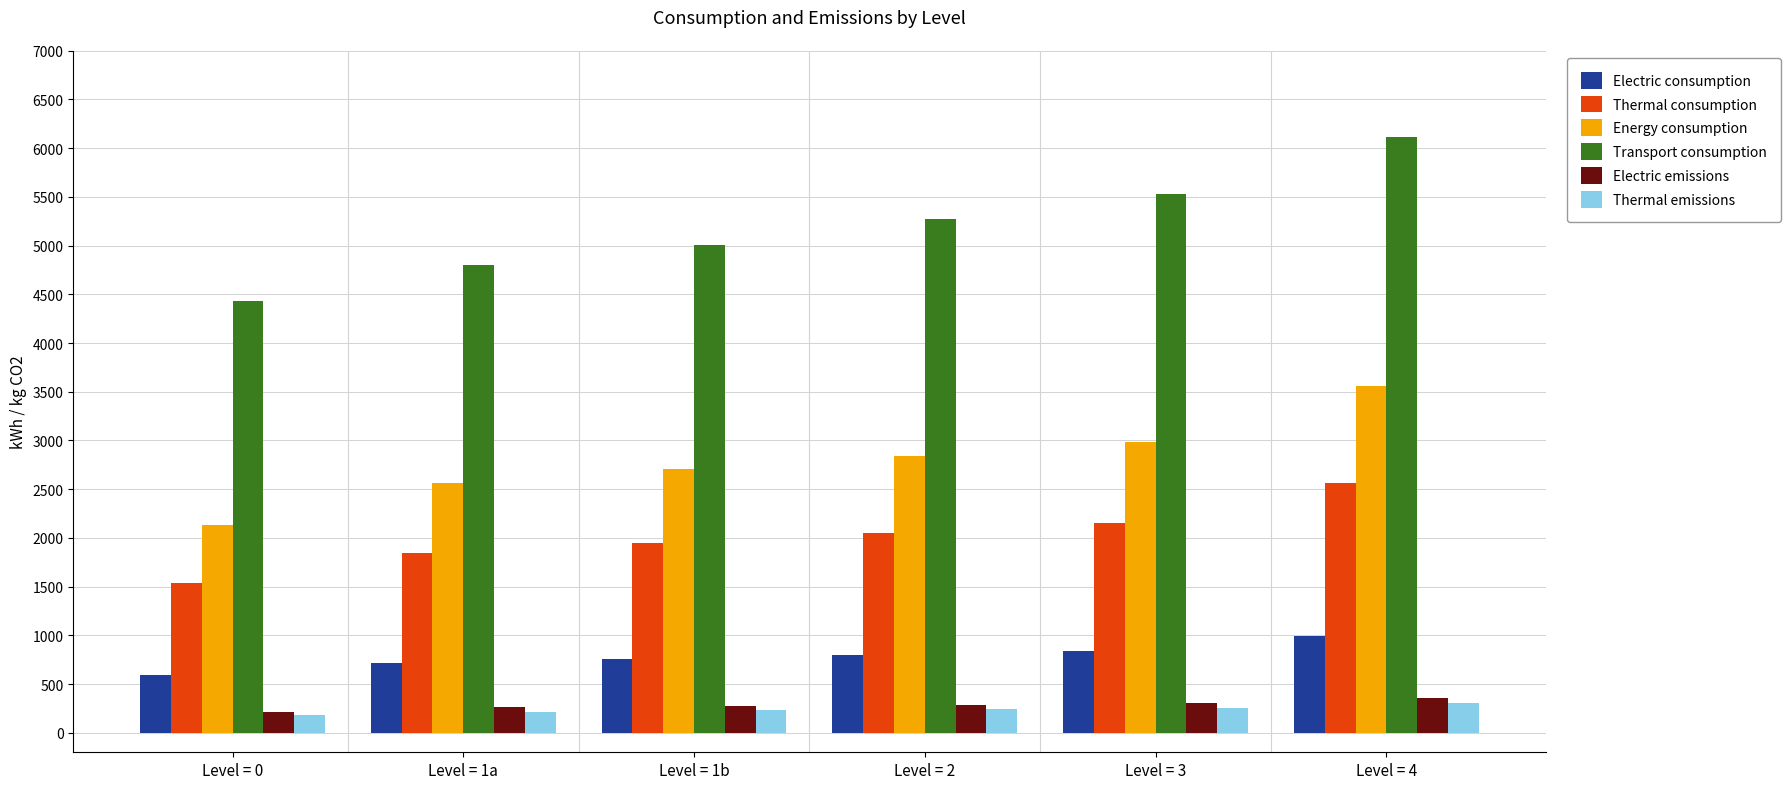

What is the total value across all series at Level = 3?

12067.1